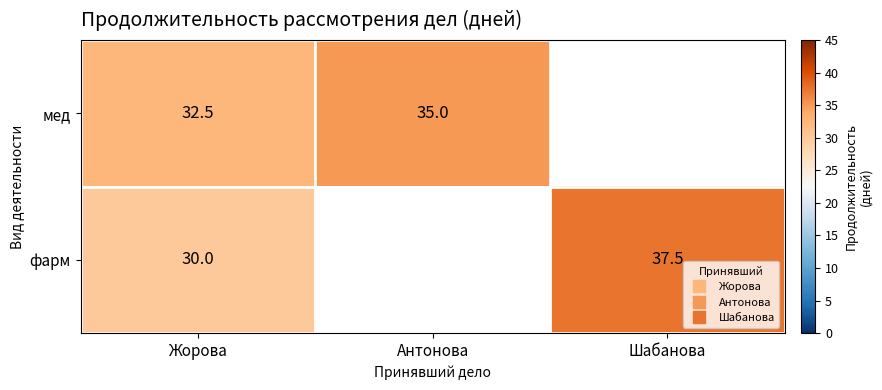

Which category has the highest value in the фарм series?

Шабанова